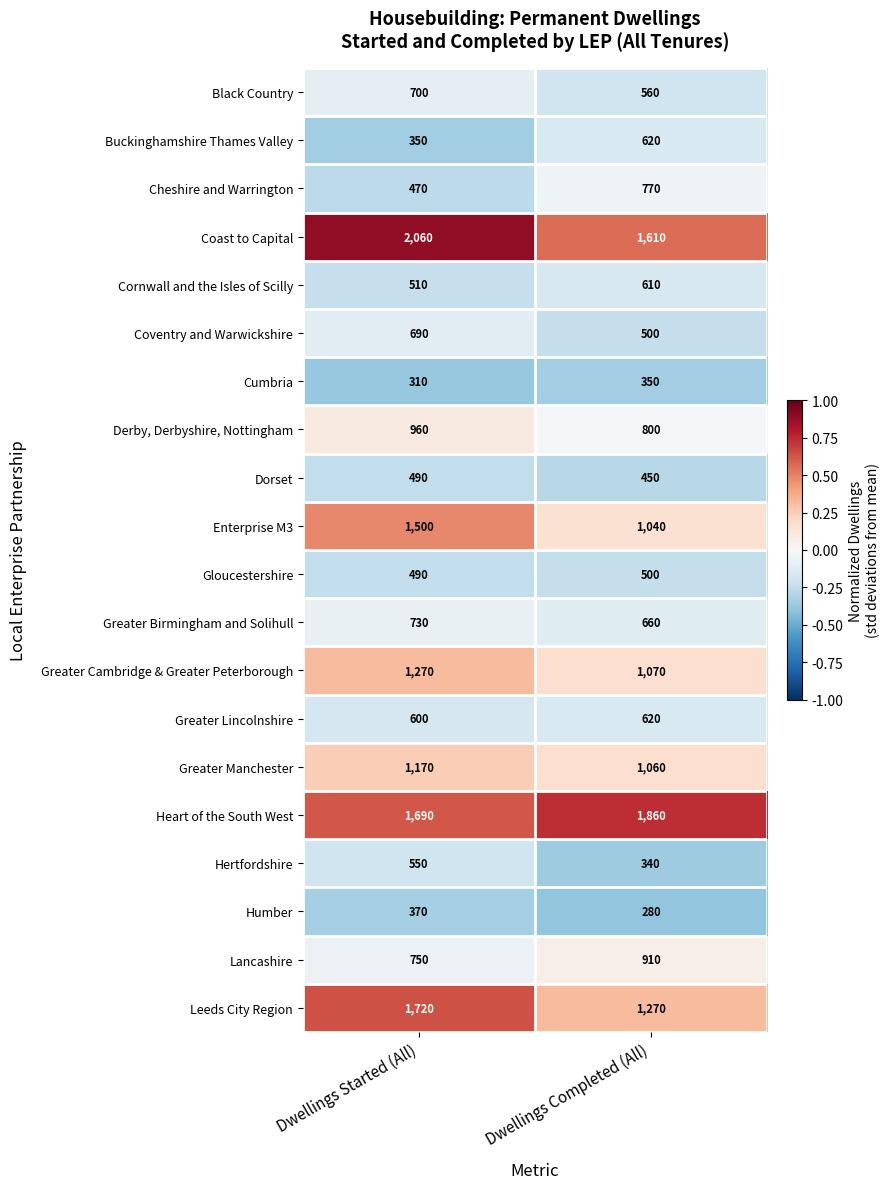

What is the total value across all series at Dwellings Completed (All)?

15880